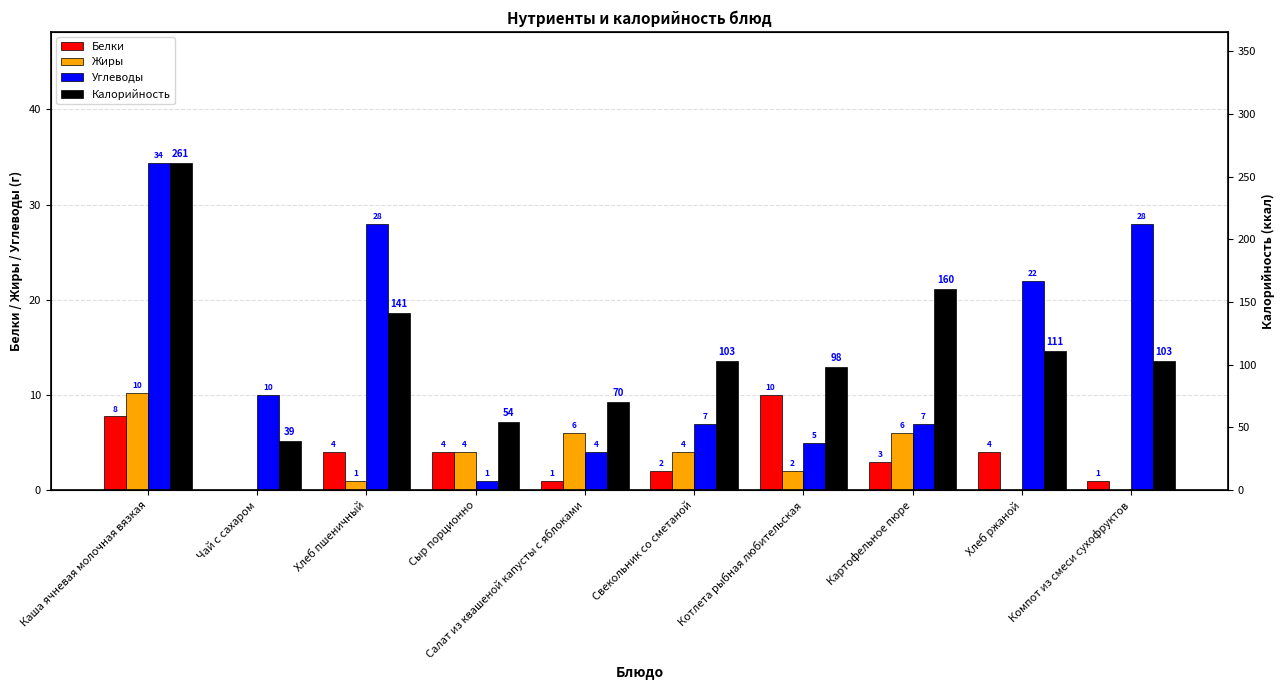

Between Котлета рыбная любительская and Компот из смеси сухофруктов, which is larger?

Котлета рыбная любительская